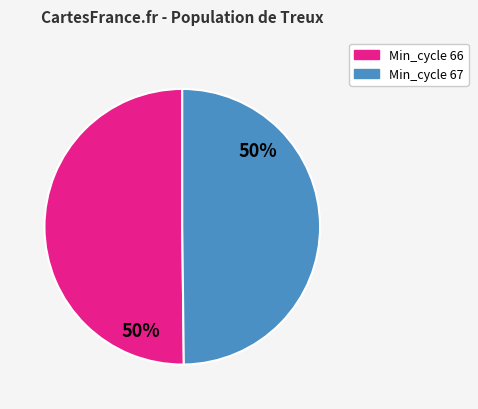

To the nearest percent, what is the average slice percentage?

50%